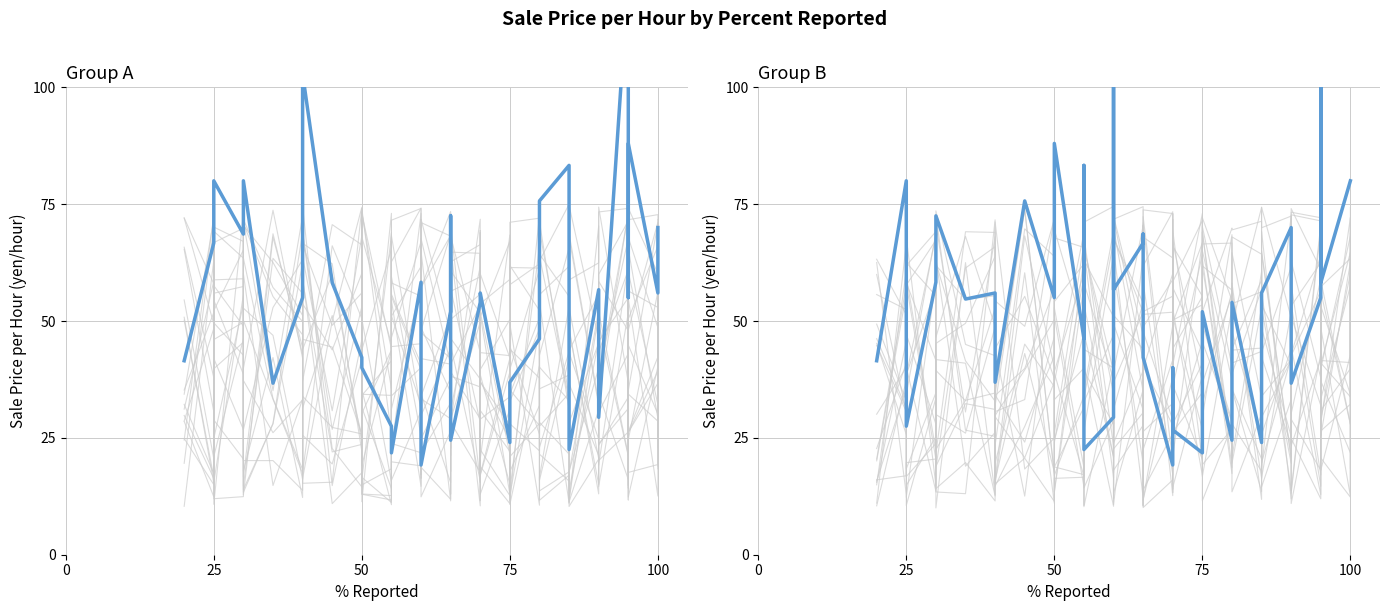

Where is the first local maximum?

25